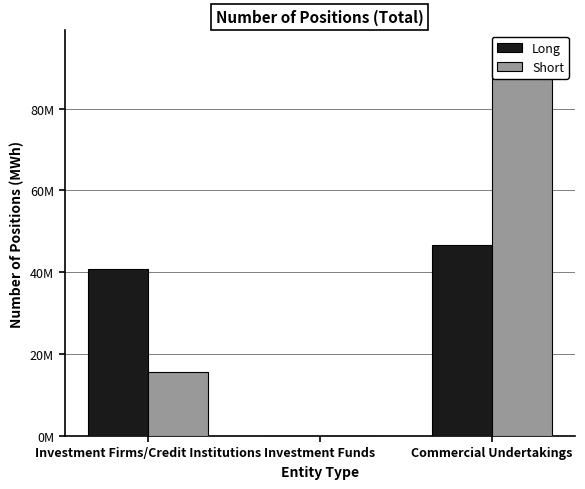

What is the total value across all series at Commercial Undertakings?

141044264